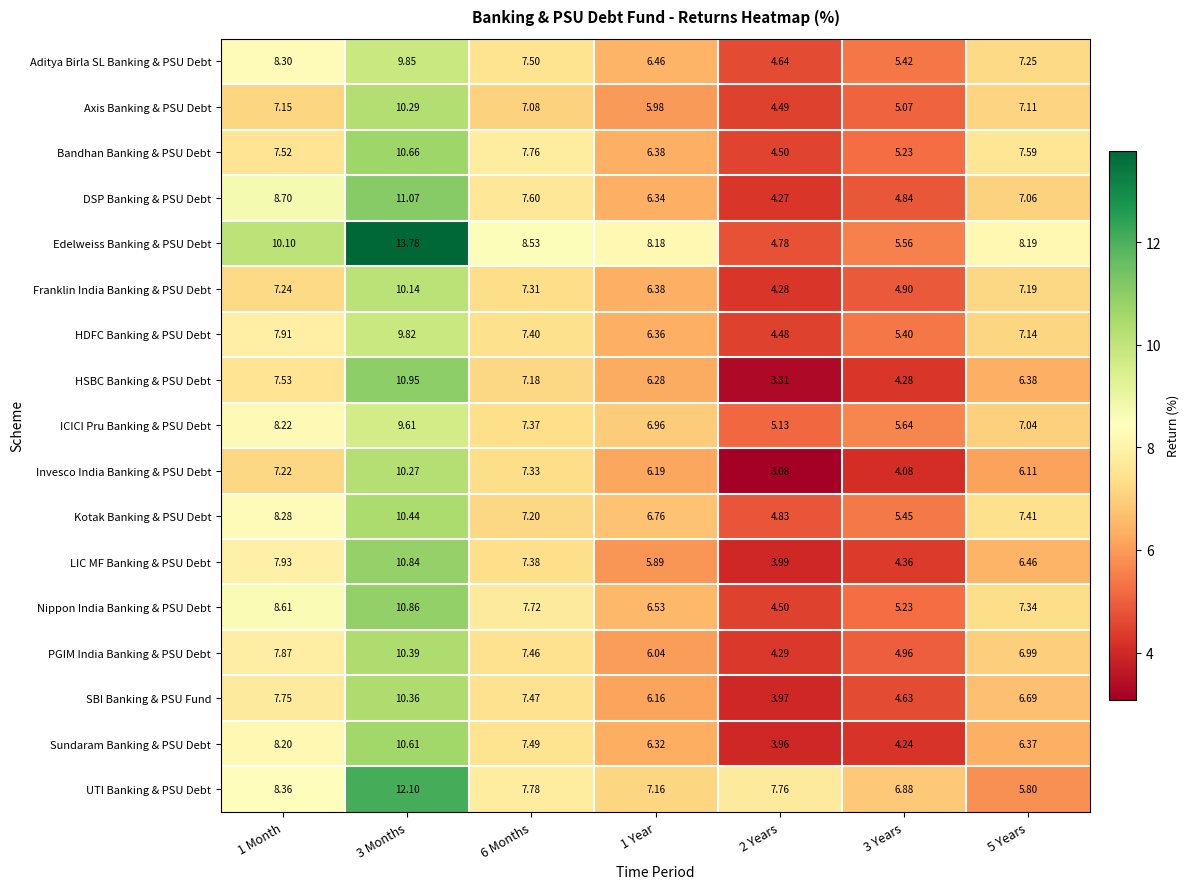

List the series in order of their peak value, highest first.

Edelweiss Banking & PSU Debt, UTI Banking & PSU Debt, DSP Banking & PSU Debt, HSBC Banking & PSU Debt, Nippon India Banking & PSU Debt, LIC MF Banking & PSU Debt, Bandhan Banking & PSU Debt, Sundaram Banking & PSU Debt, Kotak Banking & PSU Debt, PGIM India Banking & PSU Debt, SBI Banking & PSU Fund, Axis Banking & PSU Debt, Invesco India Banking & PSU Debt, Franklin India Banking & PSU Debt, Aditya Birla SL Banking & PSU Debt, HDFC Banking & PSU Debt, ICICI Pru Banking & PSU Debt